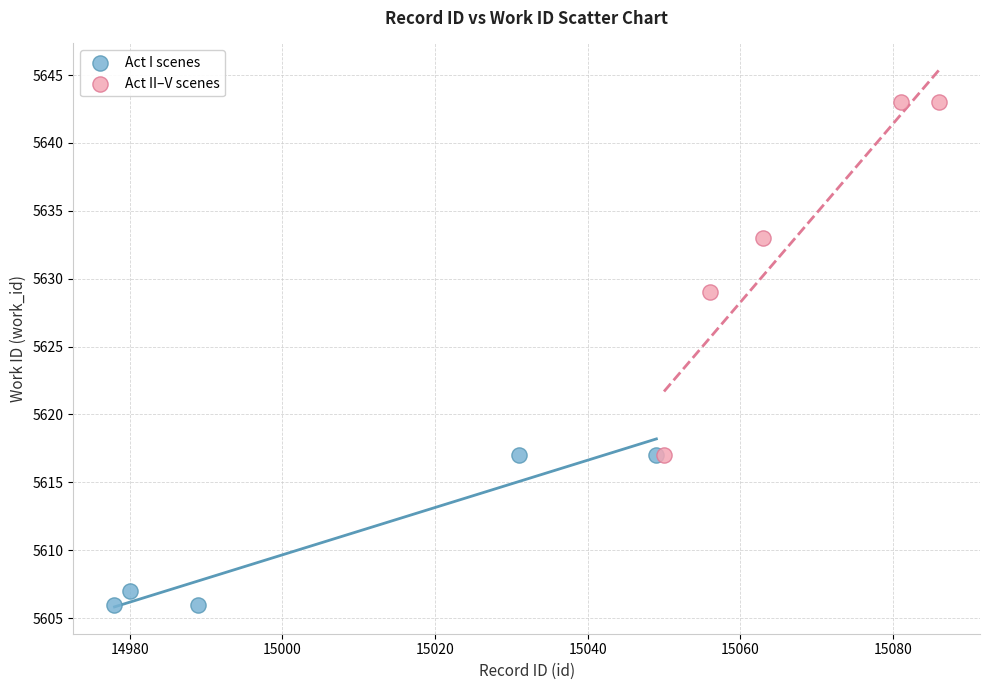

Which series contains the lowest Y value?

Act I scenes